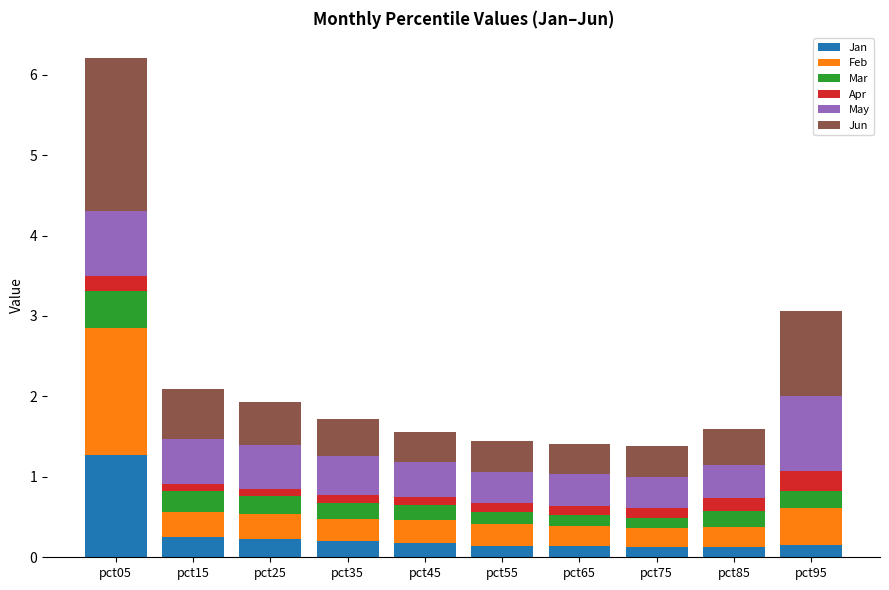

At which label does Jan reach its peak?

pct05